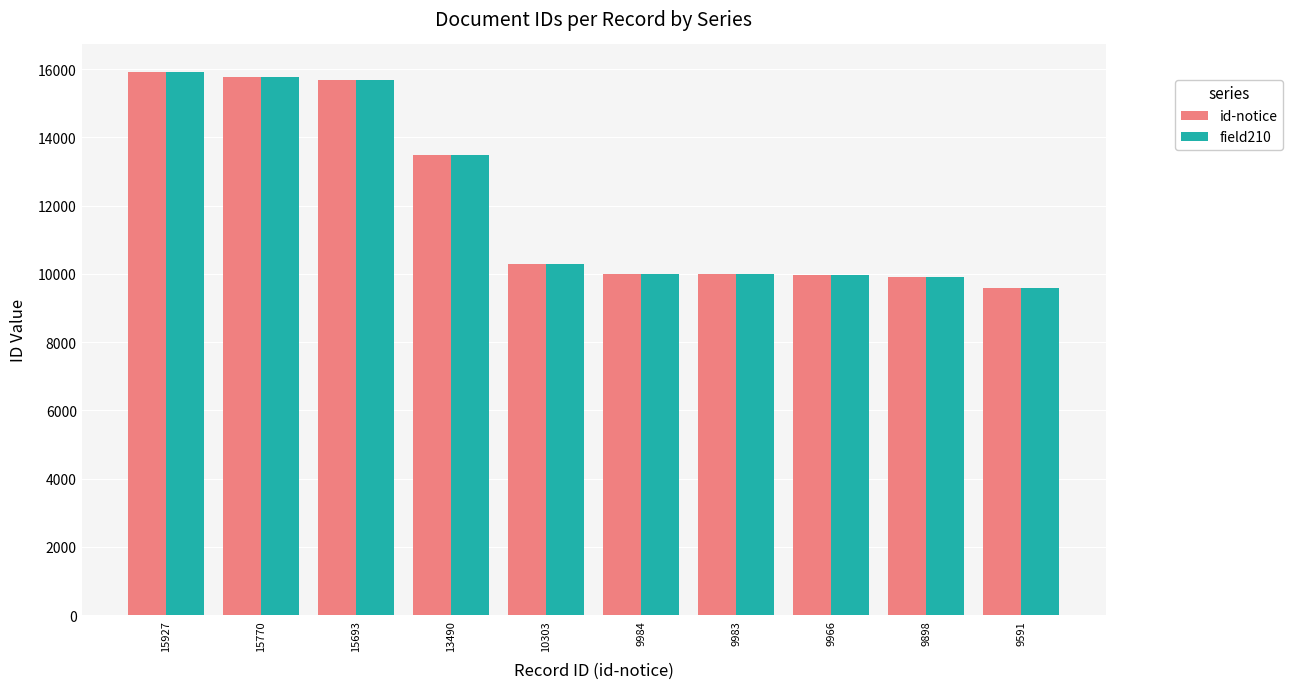

Is it true that id-notice equals 13490 at 13490?

True